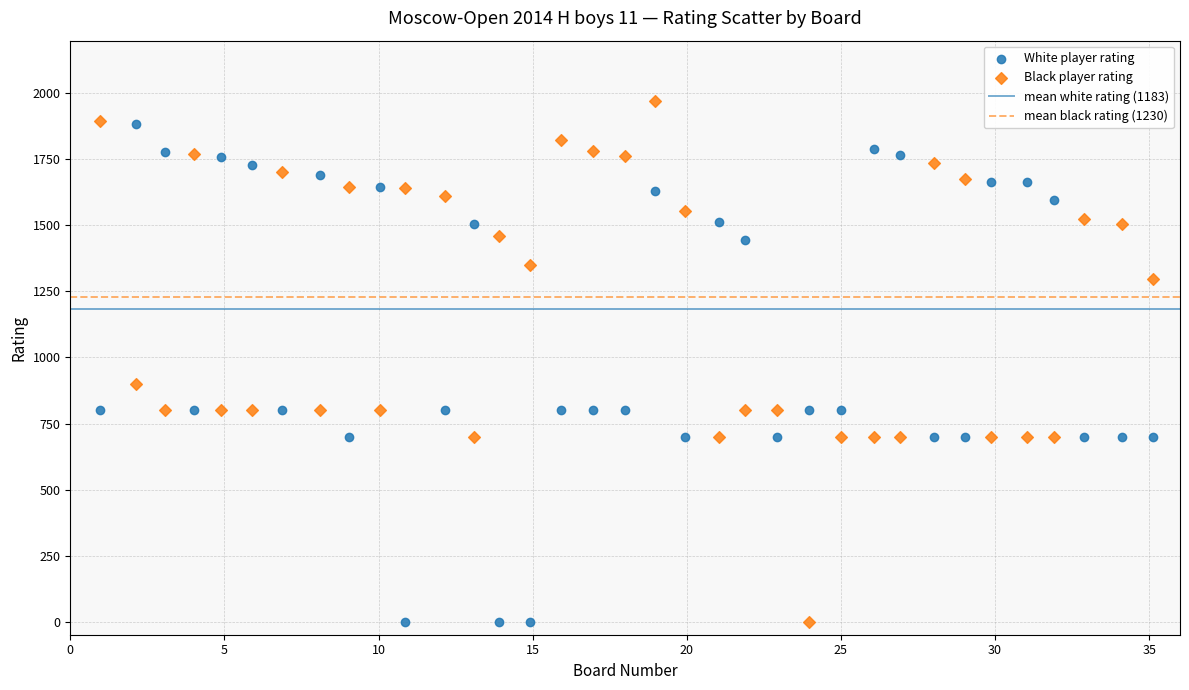

Across all data points, what is the range of Y values (max minus min)?

1970